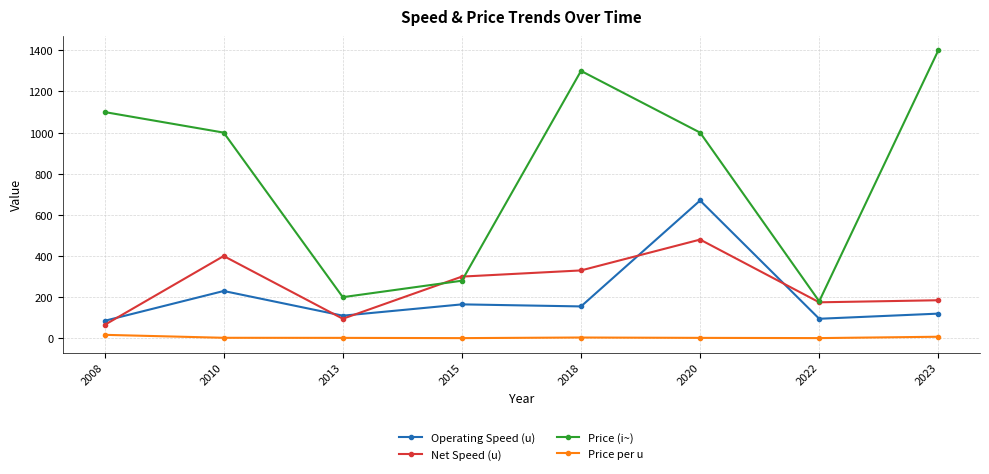

Is the value of Operating Speed (u) at 2010 greater than the value of Price (i~) at 2015?

No